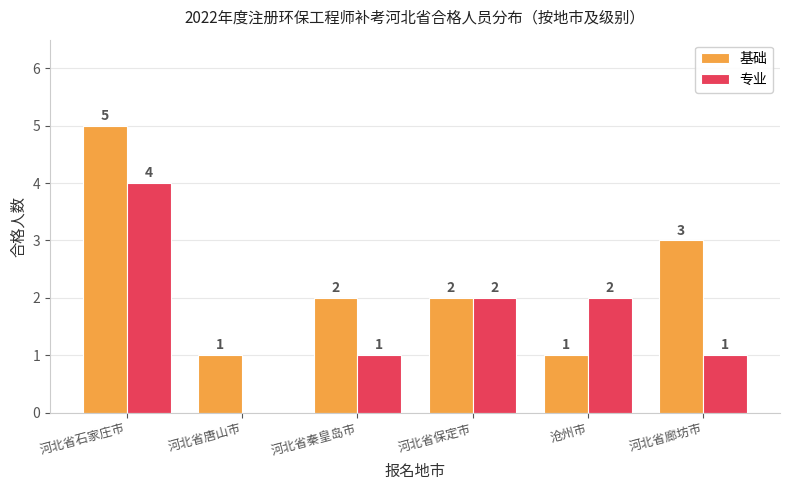

At which category does the chart reach its peak across all series?

河北省石家庄市